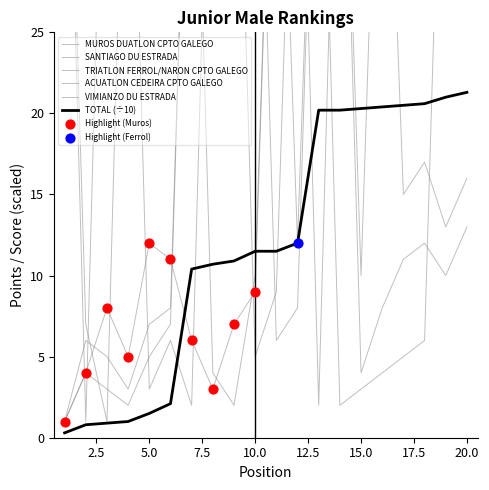

Is the value of MUROS DUATLON CPTO GALEGO at 6 greater than the value of VIMIANZO DU ESTRADA at 2?

Yes